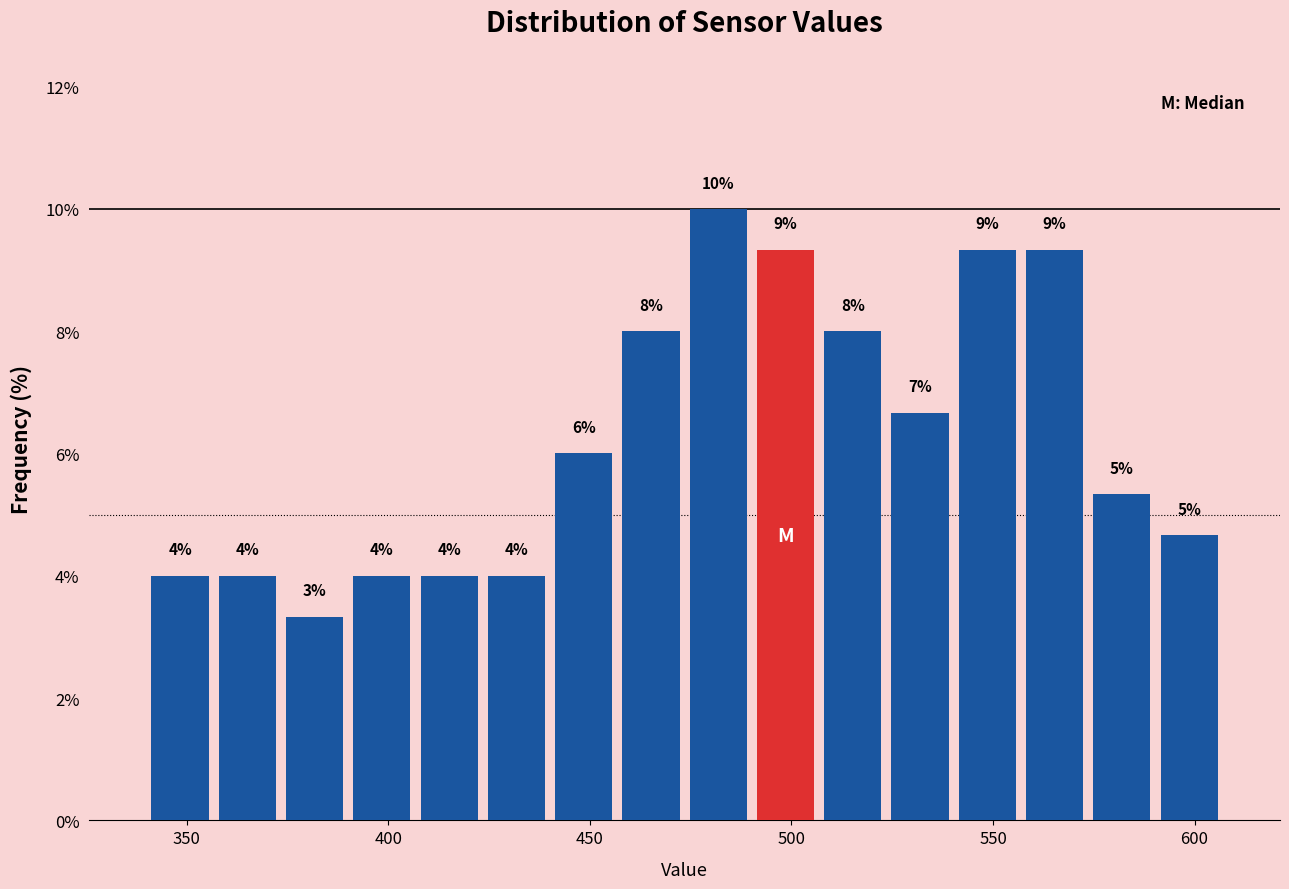

Read against the x-axis, roughly where is the centre of the tallest bar?

480